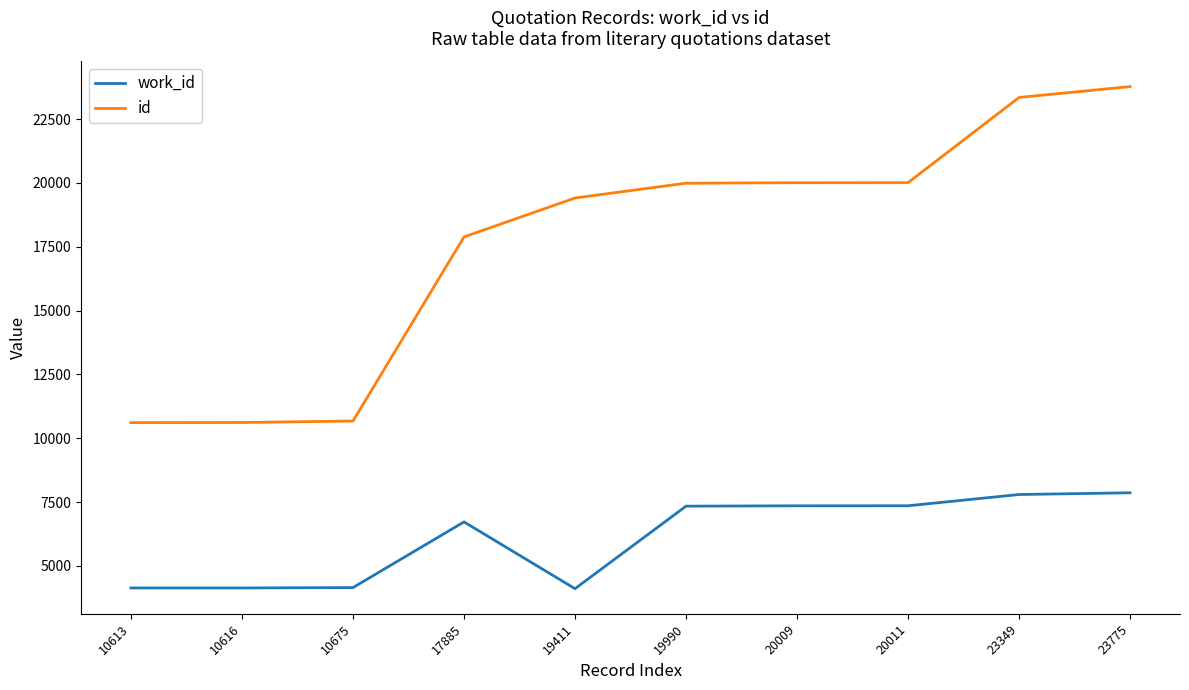

The value of id at 10675 is 10675. True or false?

True